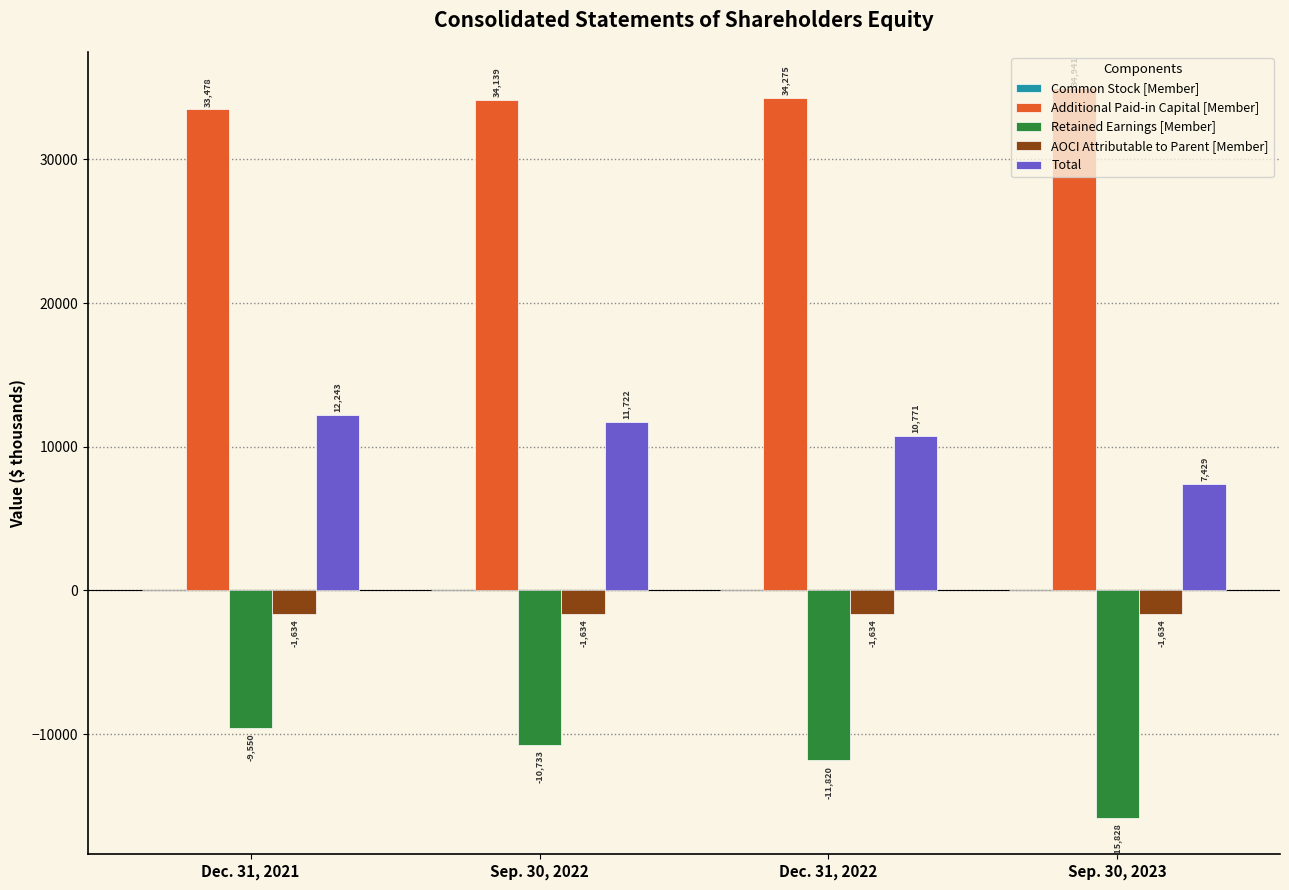

At which label is AOCI Attributable to Parent [Member] closest to -1634?

Dec. 31, 2021